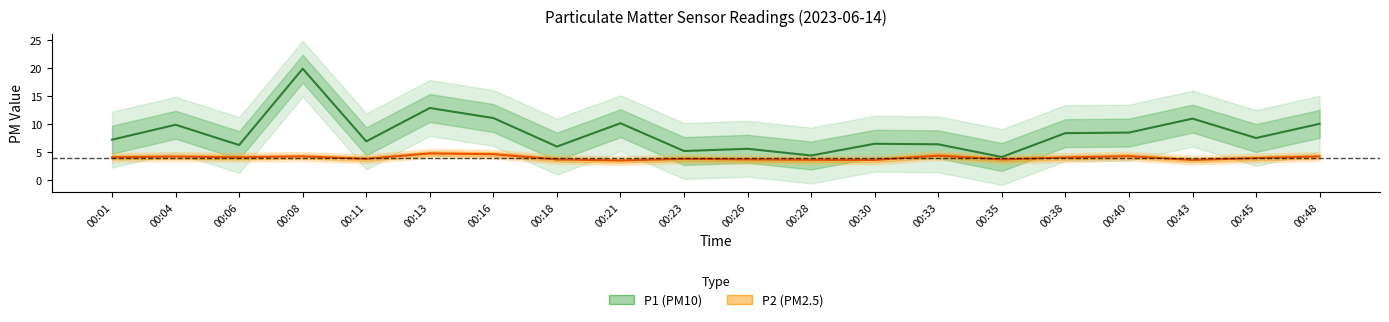

At 00:23, list the series in order from smallest to largest.

P2, P1